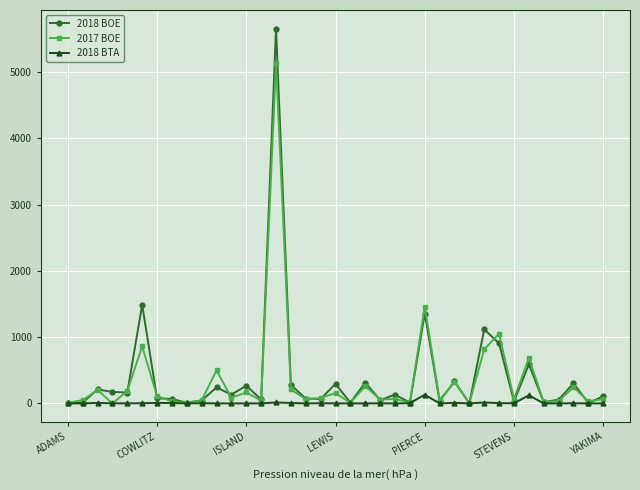

True or false: 2017 BOE has more than 1 interior local peaks.

True